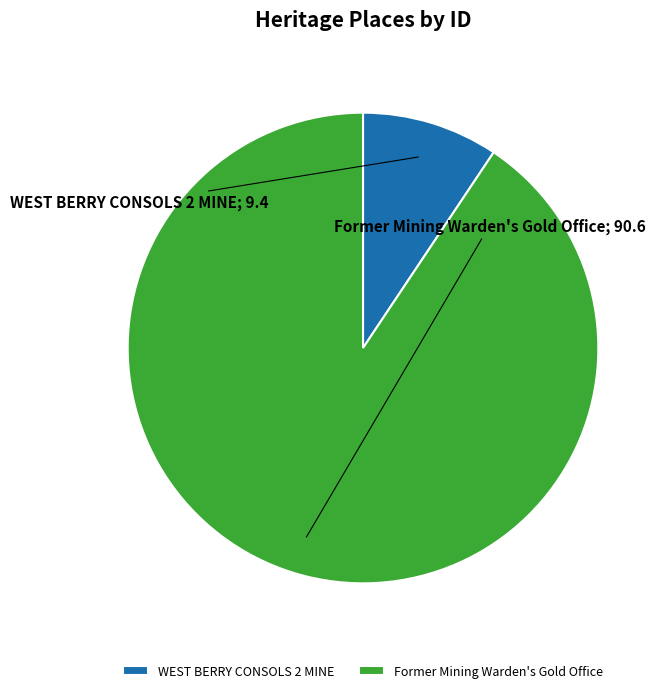

Does any single category account for the majority?

Yes